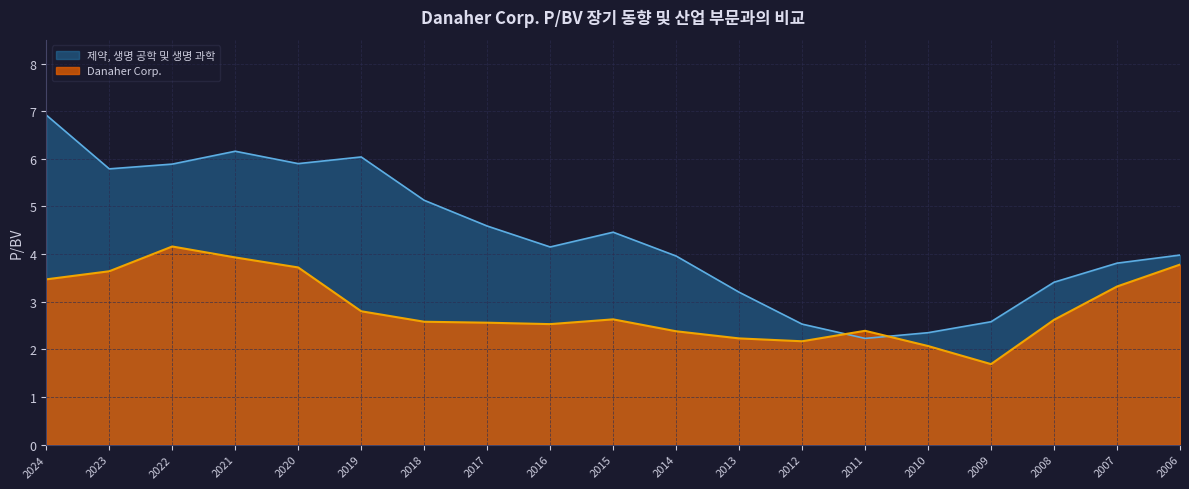

What is the sum of the 제약, 생명 공학 및 생명 과학 values at 2019 and 2021?

12.2